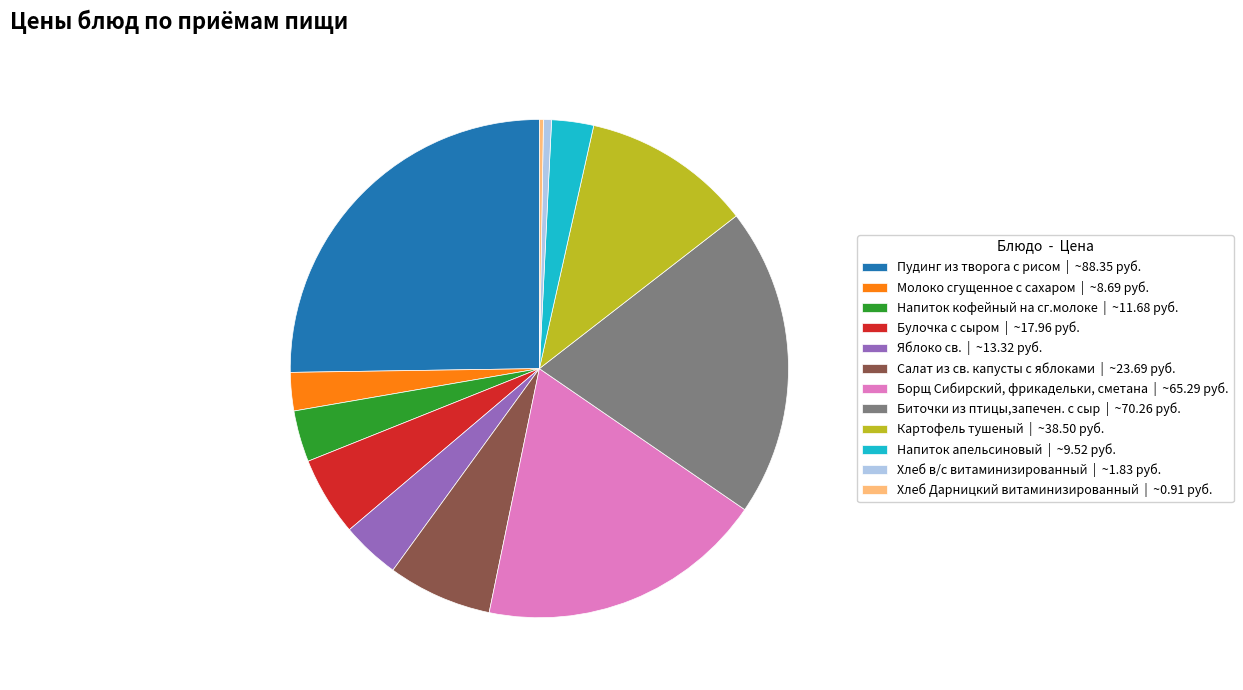

The Хлеб в/с витаминизированный | ~1.83 руб. slice represents 11% of the pie. True or false?

False